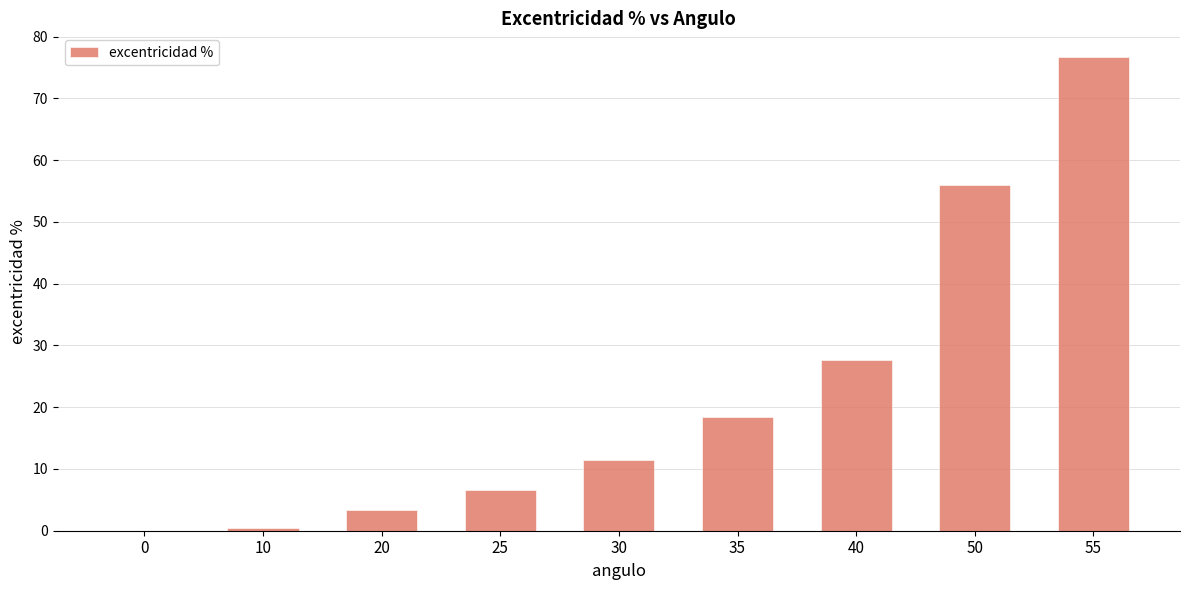

Reading right to left, transcribe all the data shown in this chart.

55=76.7	50=56.0	40=27.7	35=18.4	30=11.5	25=6.6	20=3.4	10=0.4	0=0.0